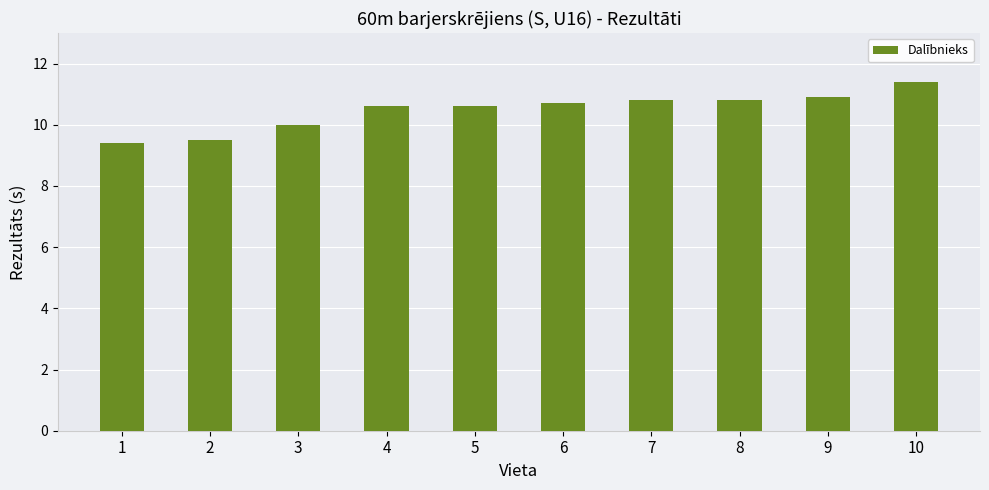

Approximately how many times larger is the value at 3 compared to 5?

0.9